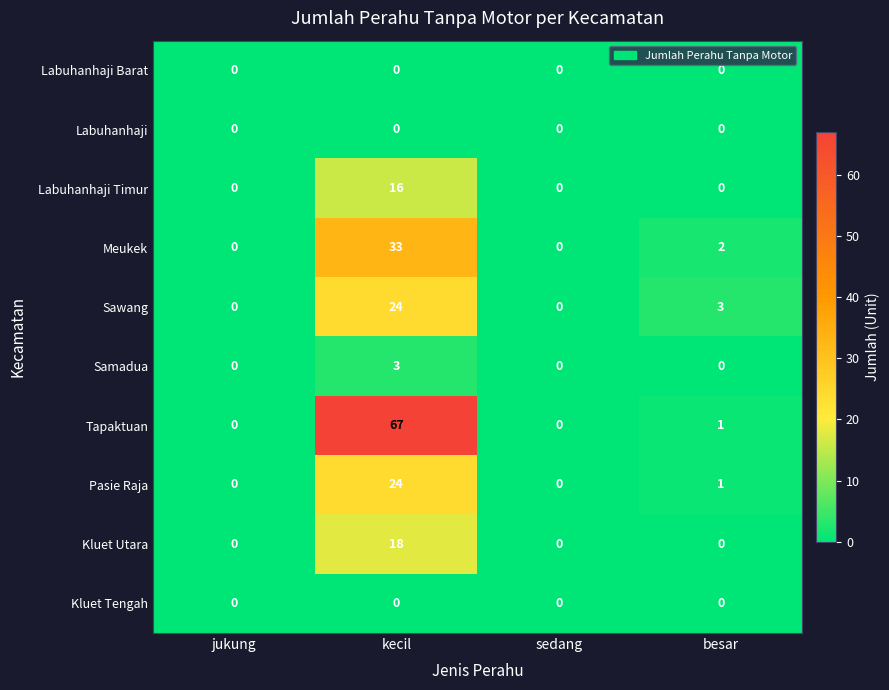

At which category is the sum across all series the highest?

kecil